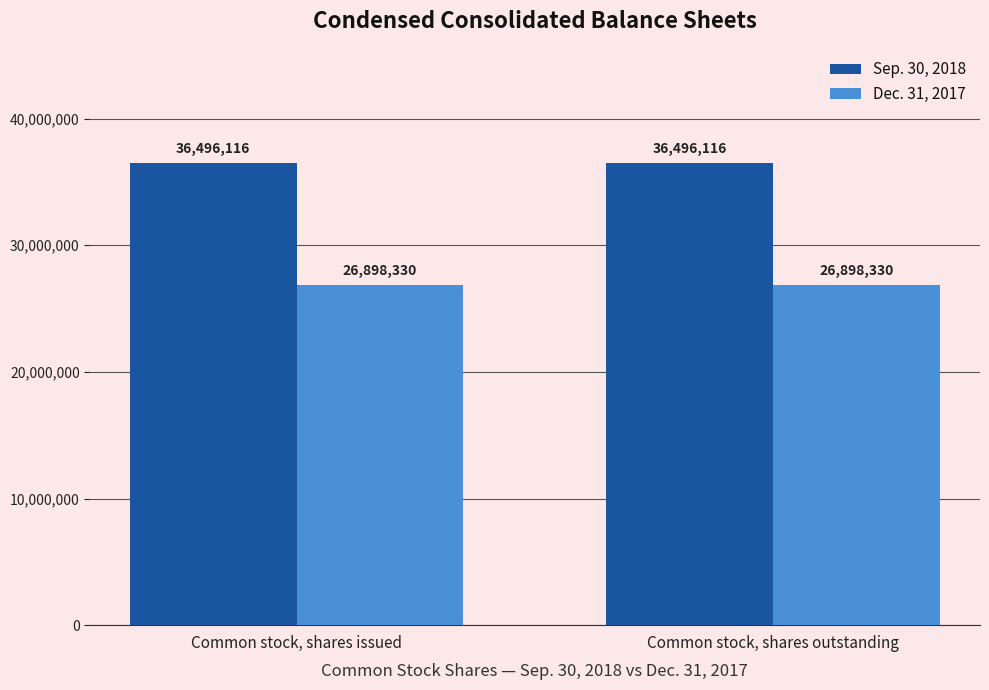

Reading left to right, list all the values displayed in this chart.

Sep. 30, 2018: Common stock, shares issued=36496116	Common stock, shares outstanding=36496116
Dec. 31, 2017: Common stock, shares issued=26898330	Common stock, shares outstanding=26898330